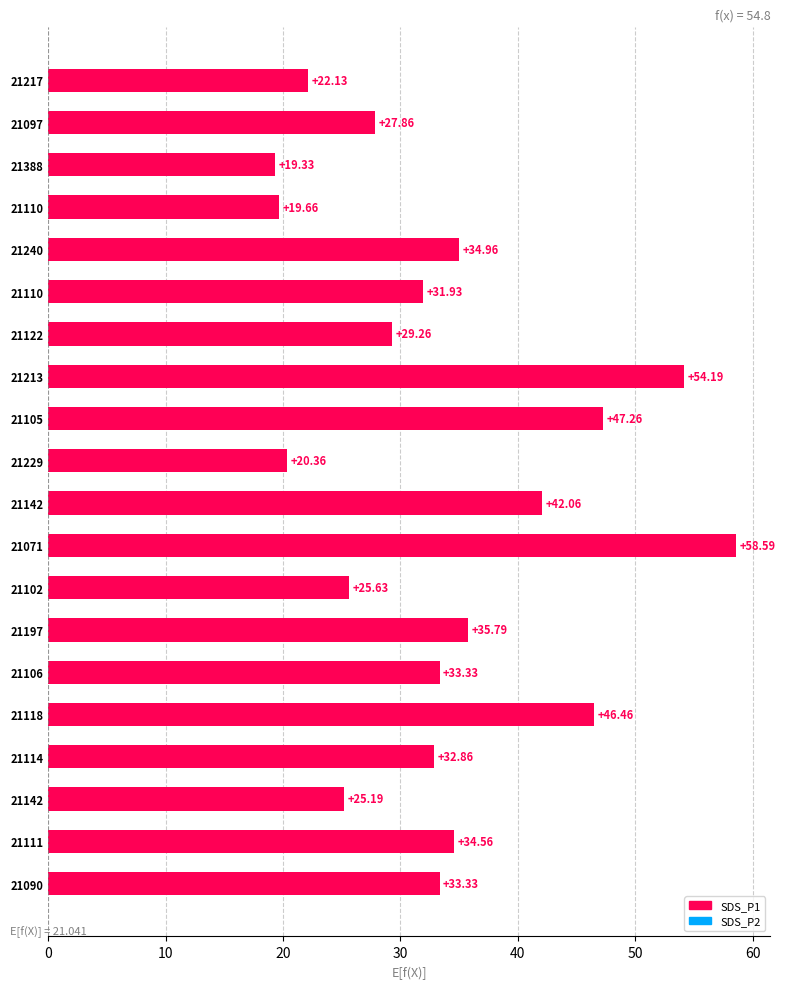

What is the sum of all values?

674.7